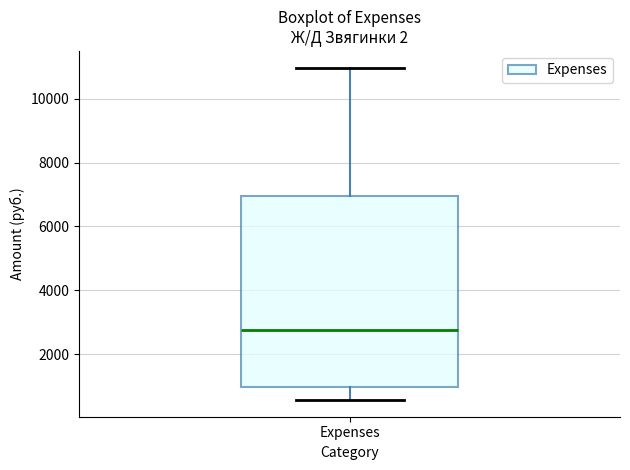

Where is the upper edge of the box for Expenses on the y-axis? The values are not printed on the chart, so give them approximately, as read against the axis.

7000